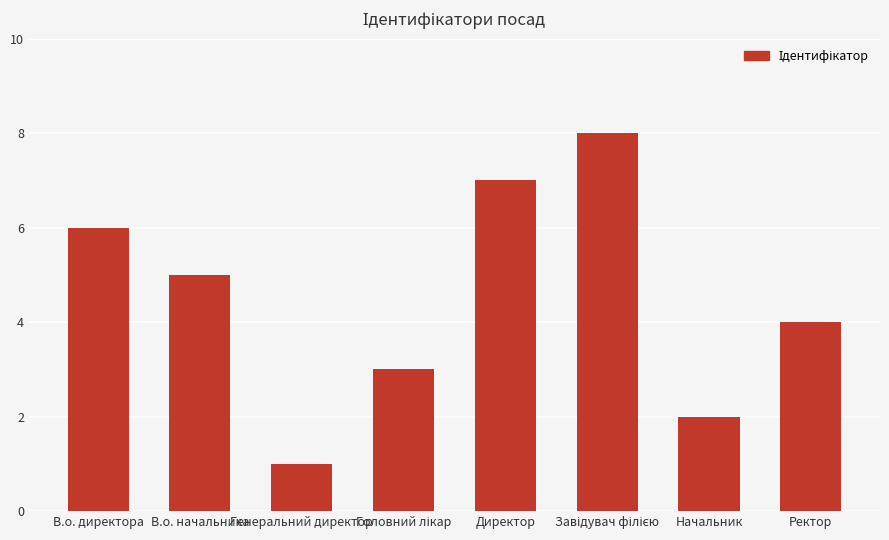

What is the maximum value shown in the chart?

8